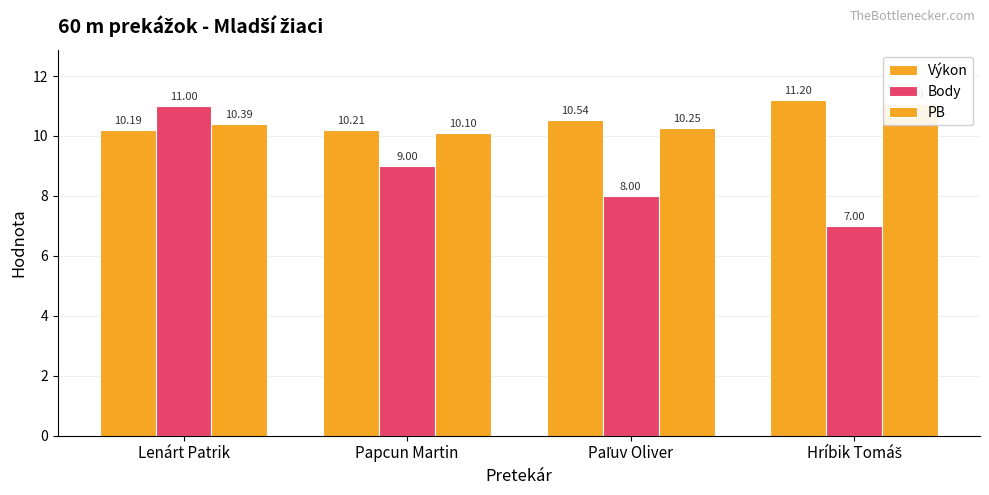

Which series has the largest range (max minus min)?

Body